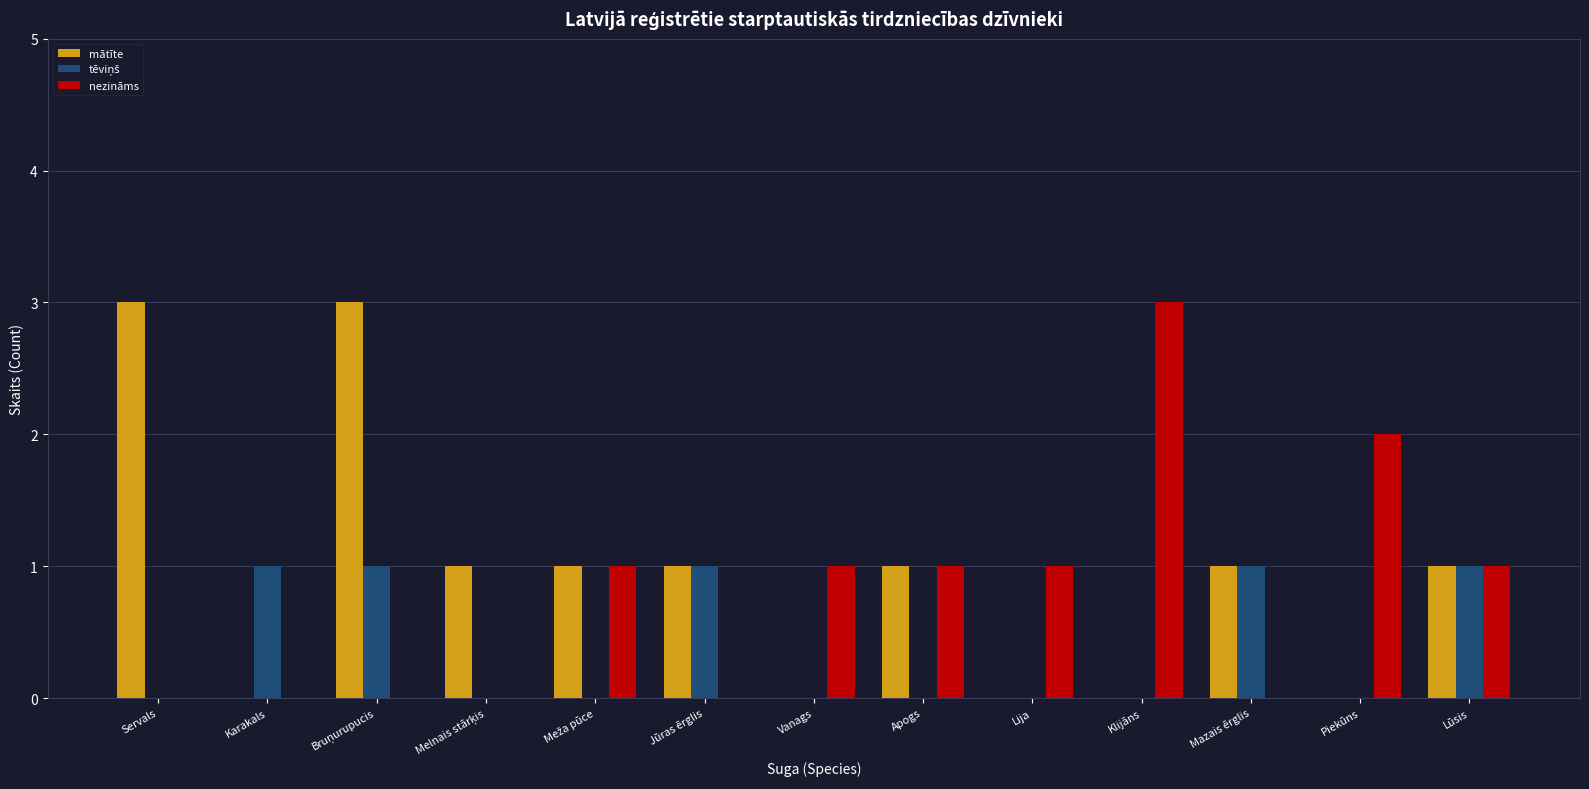

Is the value of nezināms at Piekūns greater than the value of mātīte at Lija?

Yes